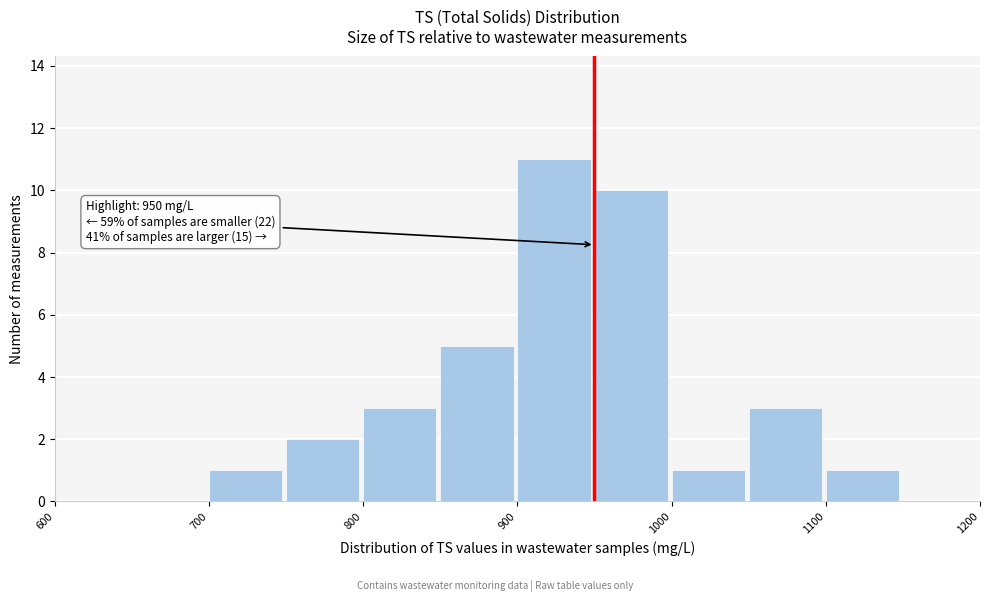

Which range on the x-axis has the tallest bar?

900 to 950